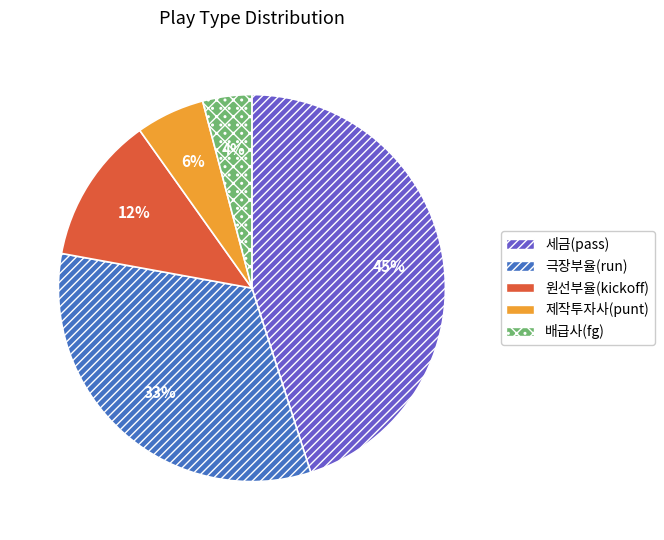

Does any single category account for the majority?

No